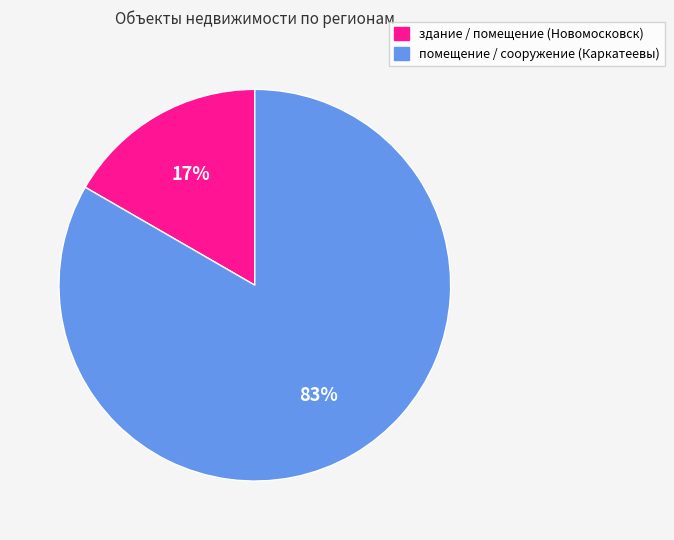

Combined, do здание / помещение (Новомосковск) and помещение / сооружение (Каркатеевы) account for over 50%?

Yes